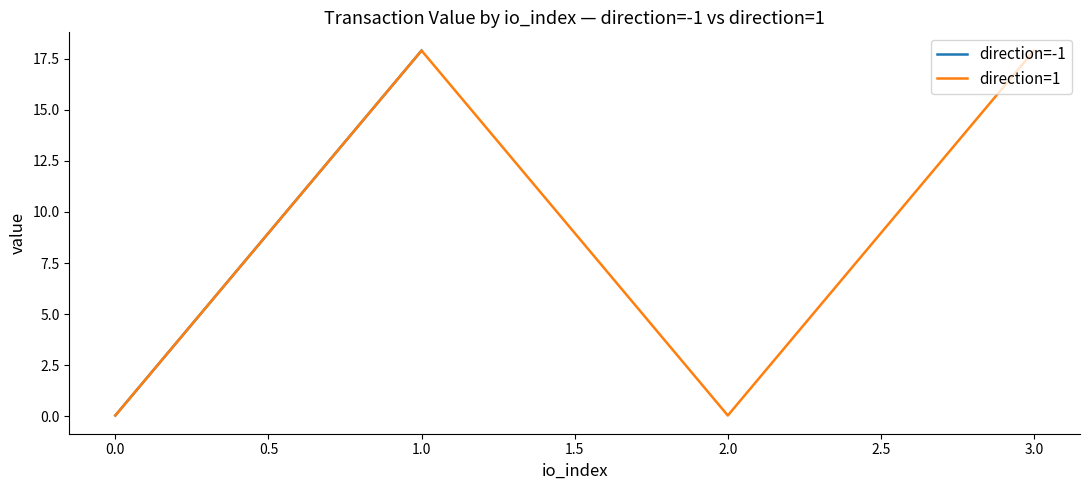

True or false: direction=1 has a value of 17.9 at 1.0.

True